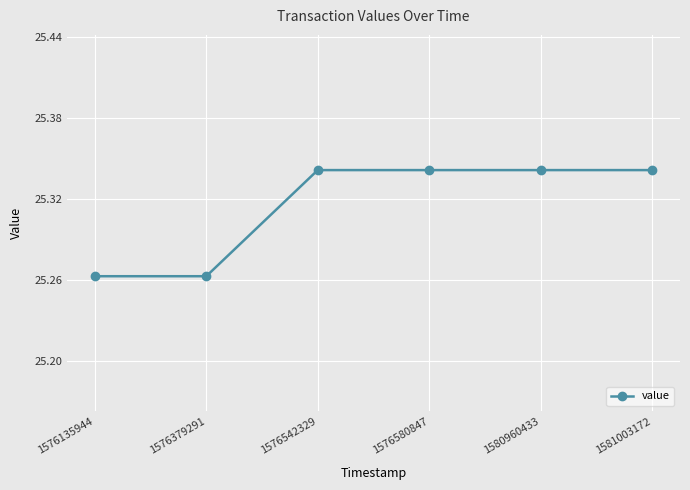

What is the sum of all values?

151.9